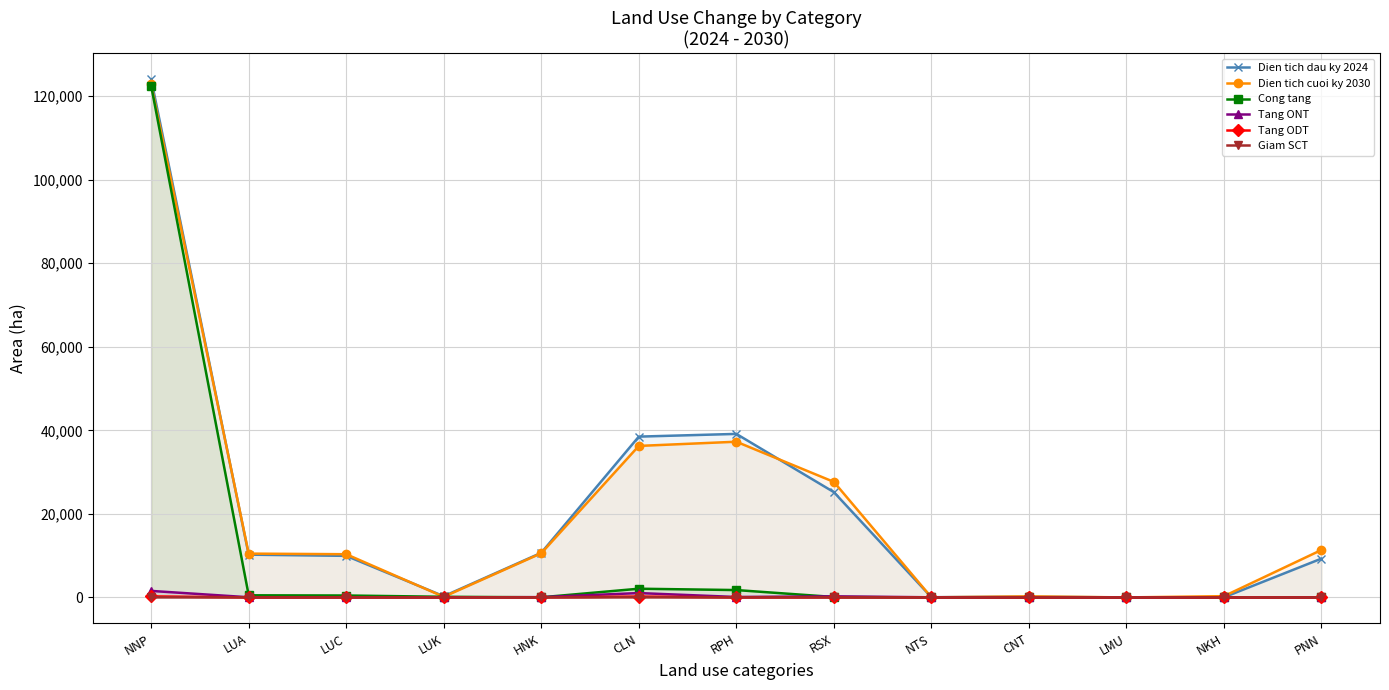

Reading right to left, transcribe all the data shown in this chart.

Dien tich dau ky 2024: PNN=9300.0	NKH=32.6	LMU=2.0	CNT=170.8	NTS=54.8	RSX=25209.7	RPH=39148.8	CLN=38500.3	HNK=10685.0	LUK=289.0	LUC=9951.6	LUA=10240.6	NNP=124044.5
Dien tich cuoi ky 2030: PNN=11370.2	NKH=307.2	LMU=2.0	CNT=252.9	NTS=23.4	RSX=27660.0	RPH=37278.4	CLN=36271.2	HNK=10576.8	LUK=146.0	LUC=10344.8	LUA=10490.8	NNP=122862.6
Cong tang: PNN=5.0	NKH=0.0	LMU=0.0	CNT=0.0	NTS=0.0	RSX=107.9	RPH=1764.2	CLN=2086.1	HNK=33.9	LUK=155.5	LUC=460.0	LUA=508.3	NNP=122484.4
Tang ONT: PNN=21.6	NKH=0.0	LMU=0.0	CNT=0.0	NTS=31.4	RSX=260.7	RPH=106.2	CLN=1045.4	HNK=74.3	LUK=2.0	LUC=40.0	LUA=42.0	NNP=1560.0
Tang ODT: PNN=0.0	NKH=0.0	LMU=0.0	CNT=0.0	NTS=10.0	RSX=10.0	RPH=0.0	CLN=218.0	HNK=6.9	LUK=1.0	LUC=7.5	LUA=8.5	NNP=253.4
Giam SCT: PNN=0.0	NKH=0.0	LMU=0.0	CNT=0.0	NTS=0.0	RSX=0.0	RPH=0.0	CLN=38.4	HNK=0.0	LUK=0.0	LUC=0.0	LUA=0.0	NNP=38.4